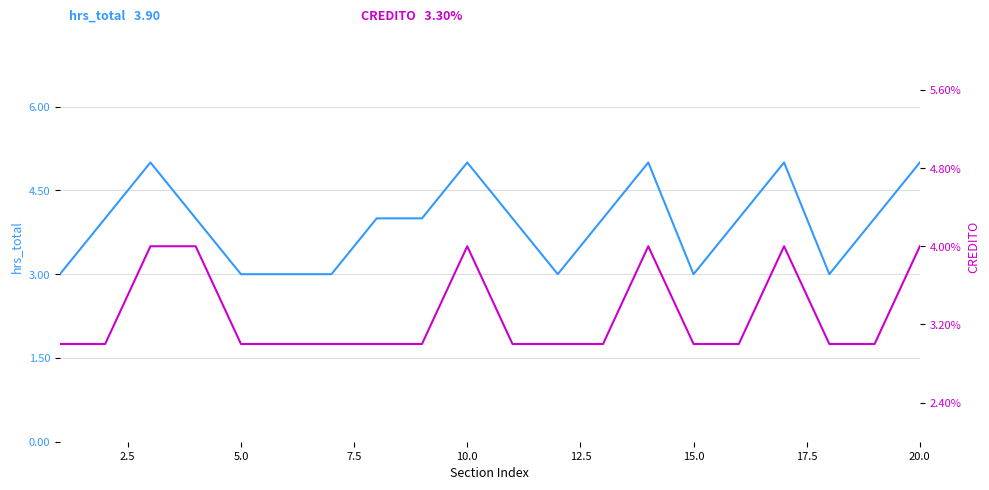

At how many categories does at least one series exceed 3?

13